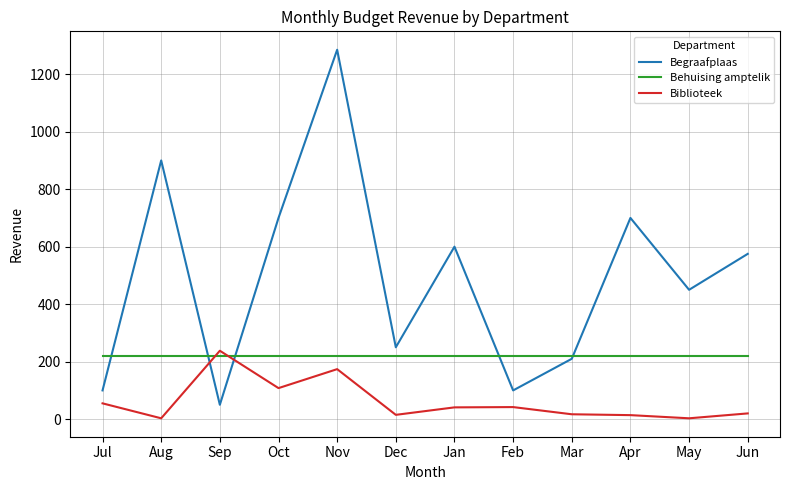

What position from the right is Oct?

9